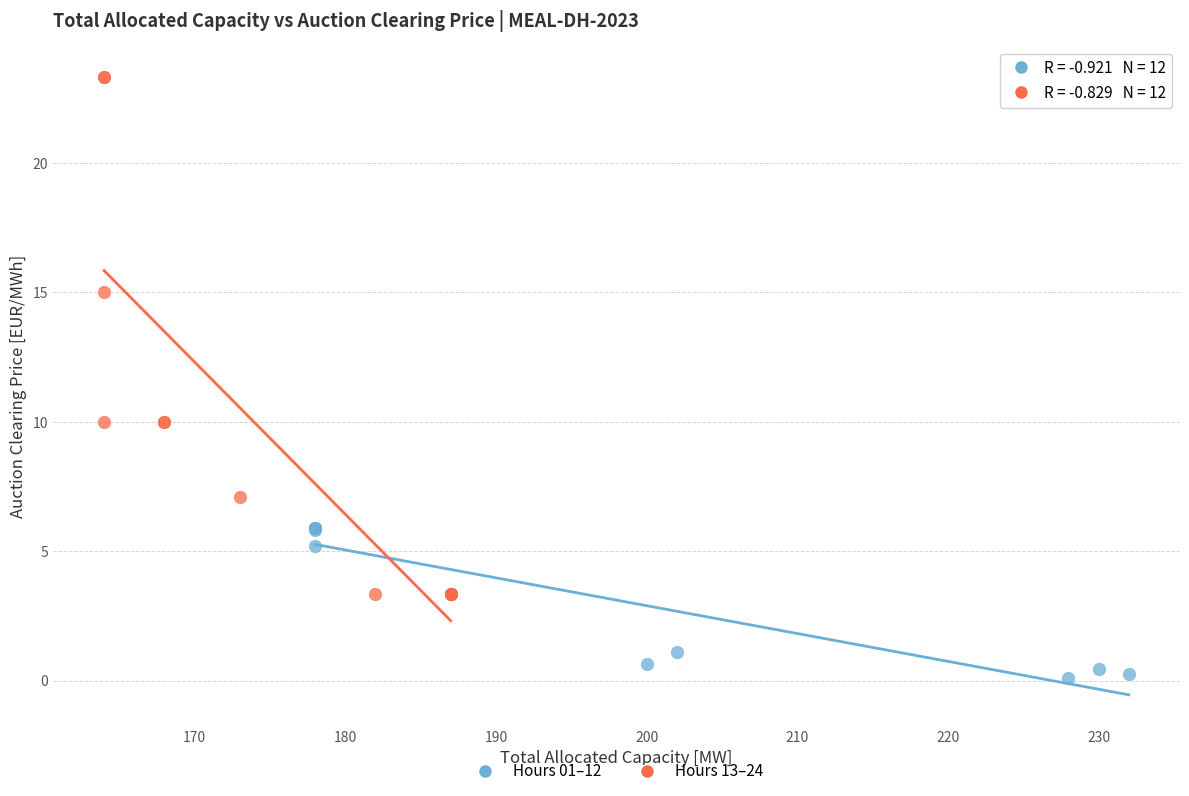

Which series contains the highest Y value?

Hours 13–24